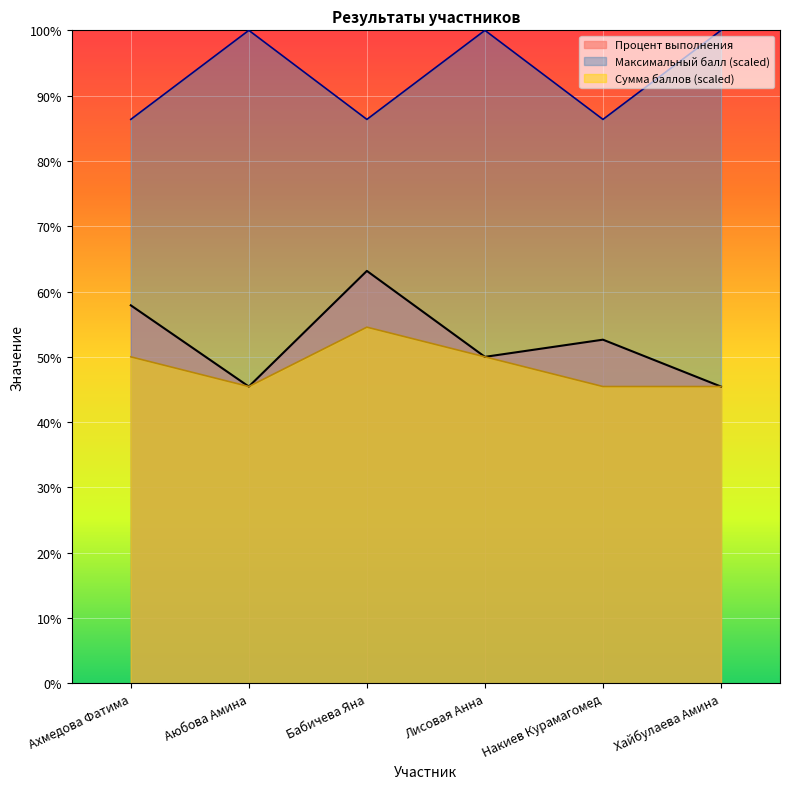

Where is Сумма баллов nearest to the value 50?

Ахмедова Фатима